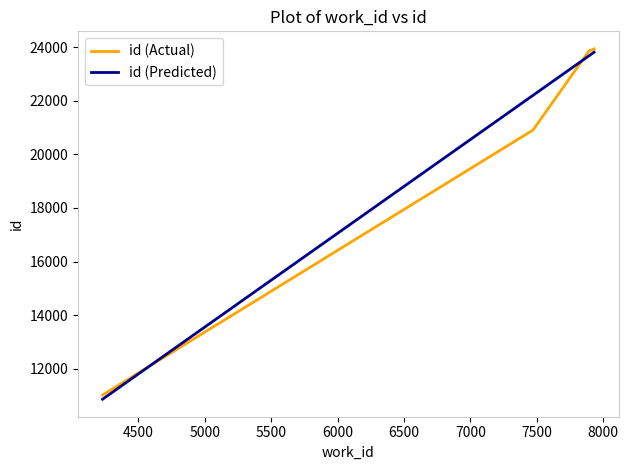

Which series has the widest spread of values?

id (Predicted)